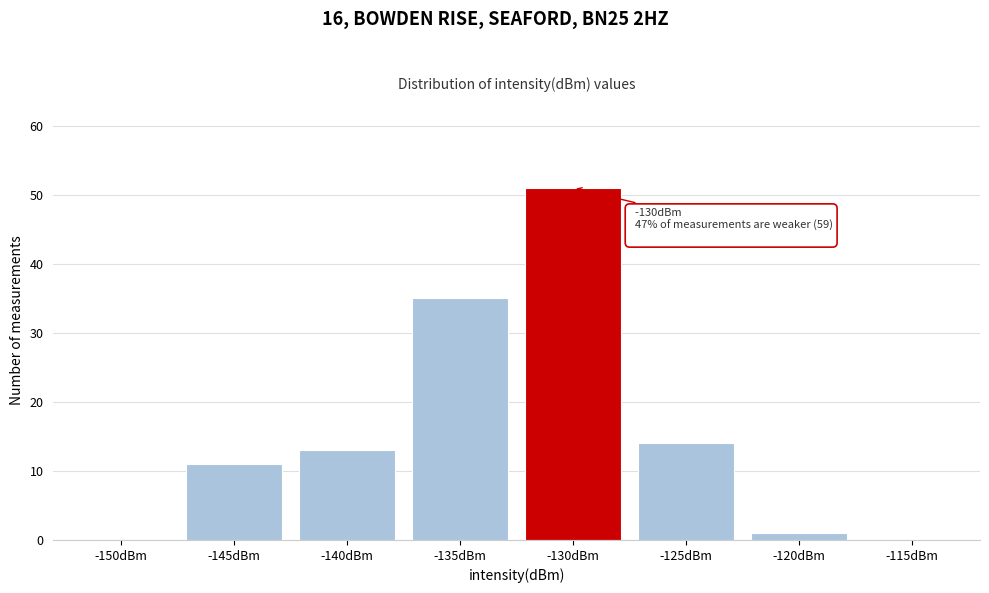

Reading left to right, extract all data points from this chart.

-150dBm=0	-145dBm=11	-140dBm=13	-135dBm=35	-130dBm=51	-125dBm=14	-120dBm=1	-115dBm=0